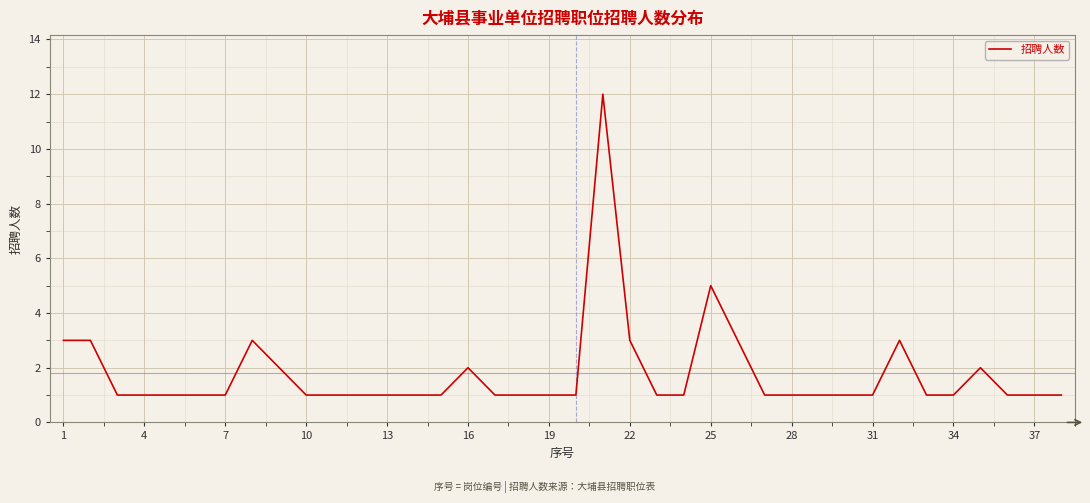

True or false: the data has more than 0 interior local peaks.

True